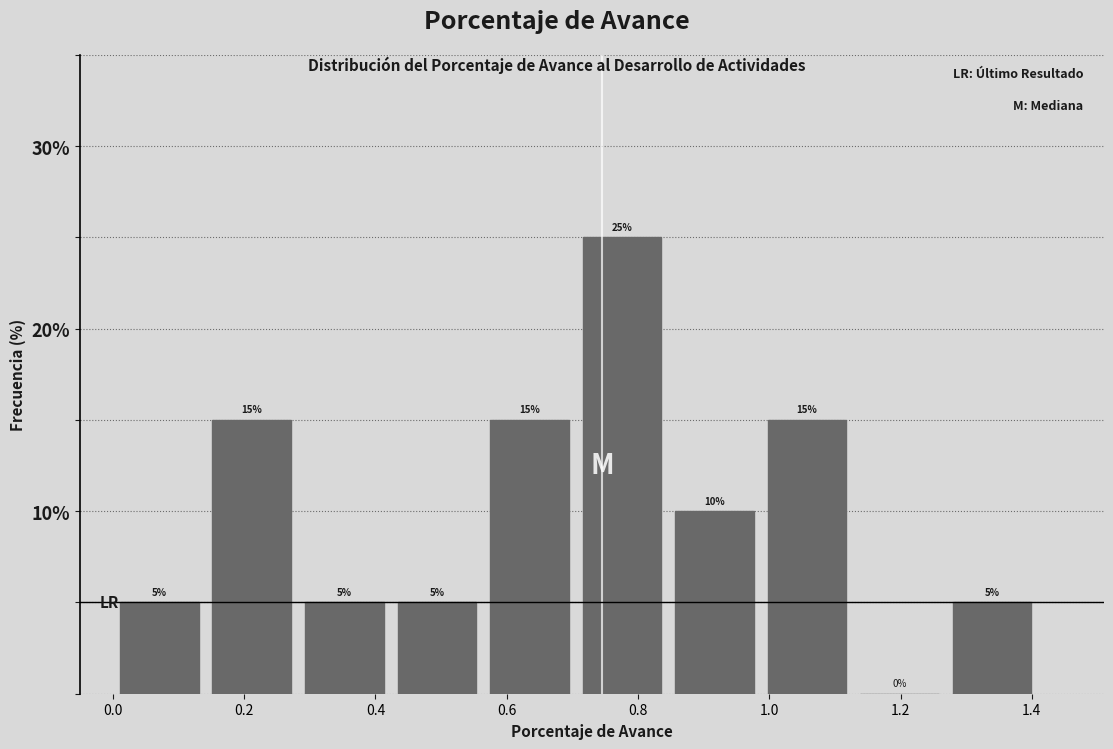

How tall is the bar that spans 0.28 to 0.42 on the x-axis? The bar edges are not printed on the chart, so give them approximately, as read against the axis.

5